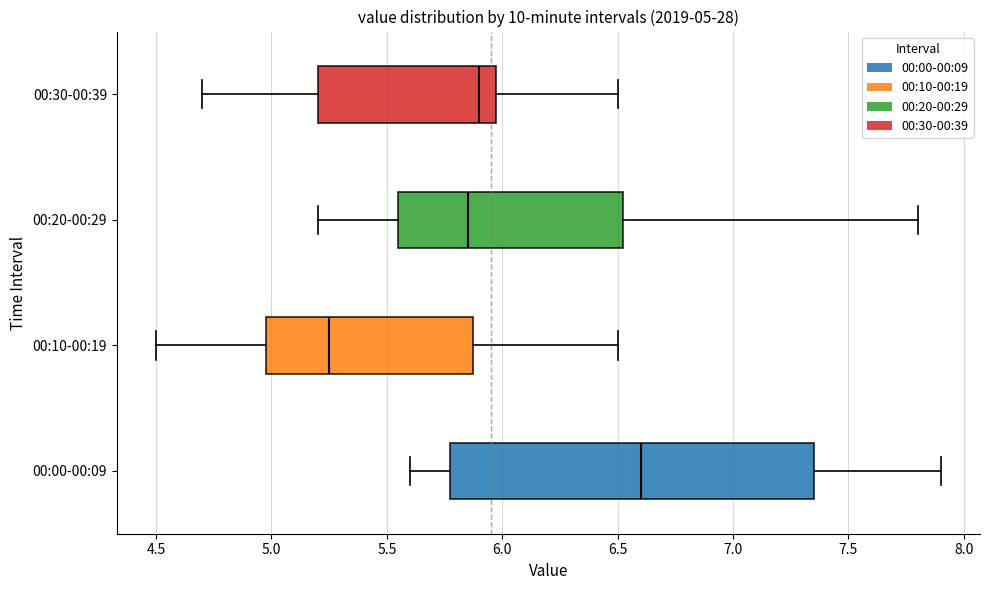

Comparing the boxes themselves (not the whiskers), which one is the widest?

00:00-00:09